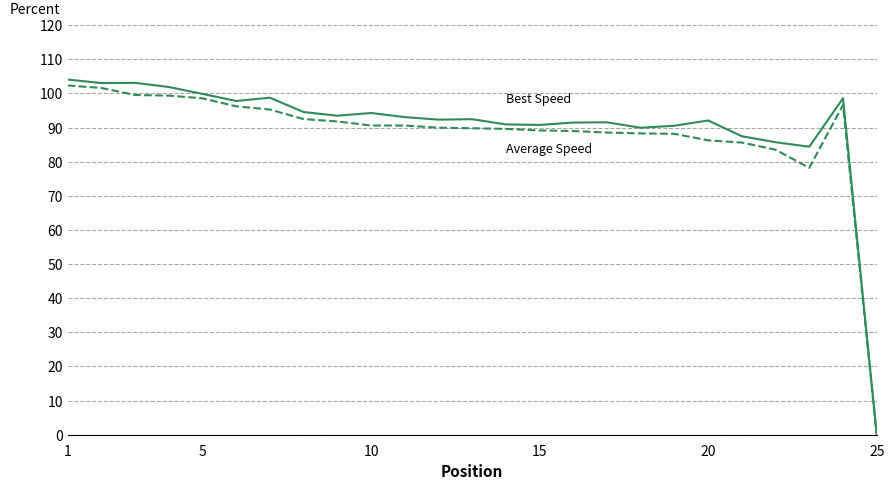

What is the greatest value displayed?

104.1